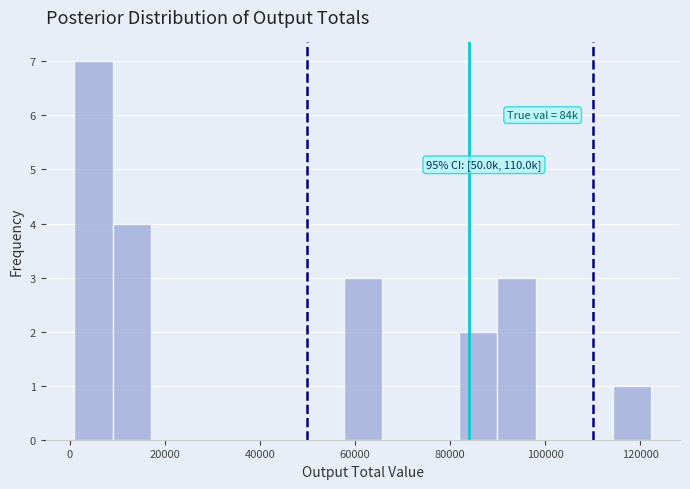

Which range on the x-axis has the tallest bar?

2000 to 10000